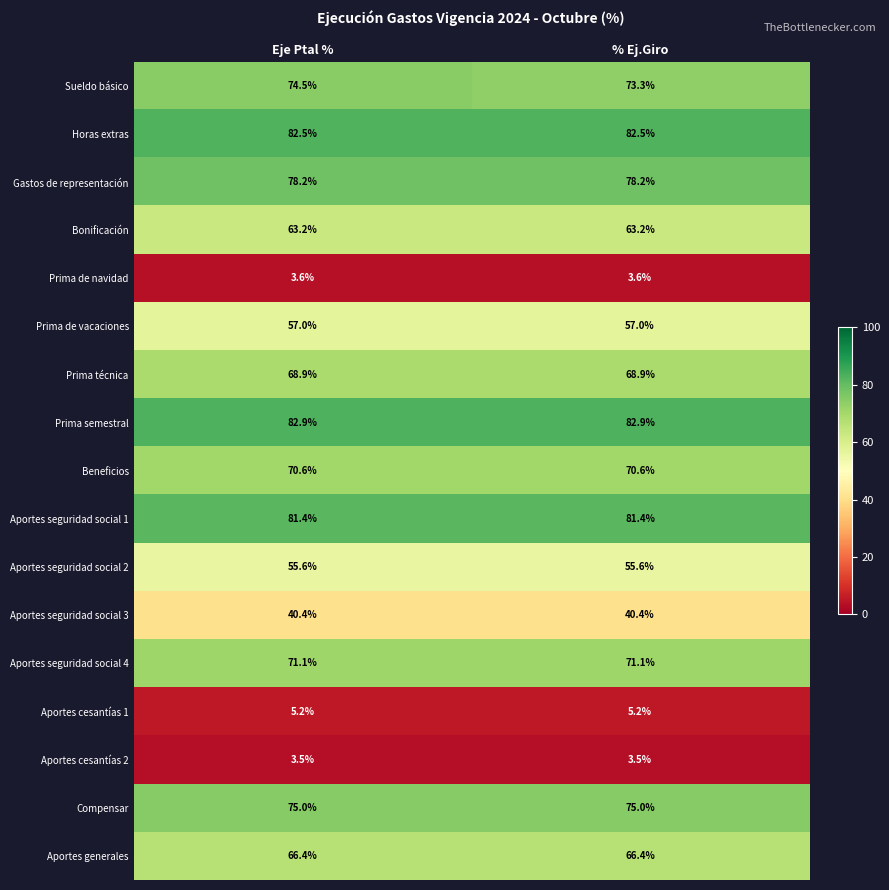

Rank the series at Eje Ptal % from lowest to highest value.

Aportes cesantías 2, Prima de navidad, Aportes cesantías 1, Aportes seguridad social 3, Aportes seguridad social 2, Prima de vacaciones, Bonificación, Aportes generales, Prima técnica, Beneficios, Aportes seguridad social 4, Sueldo básico, Compensar, Gastos de representación, Aportes seguridad social 1, Horas extras, Prima semestral